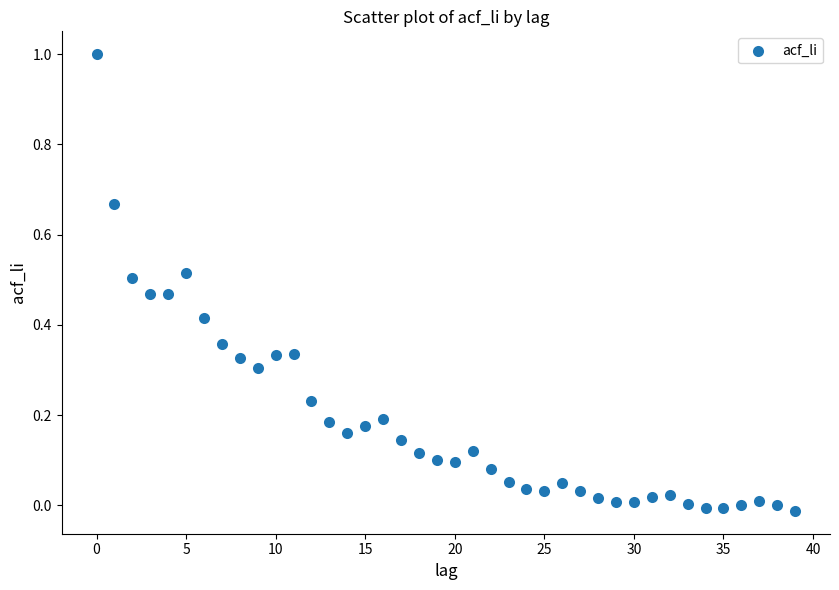

What is the range of Y values (max minus min)?

1.0